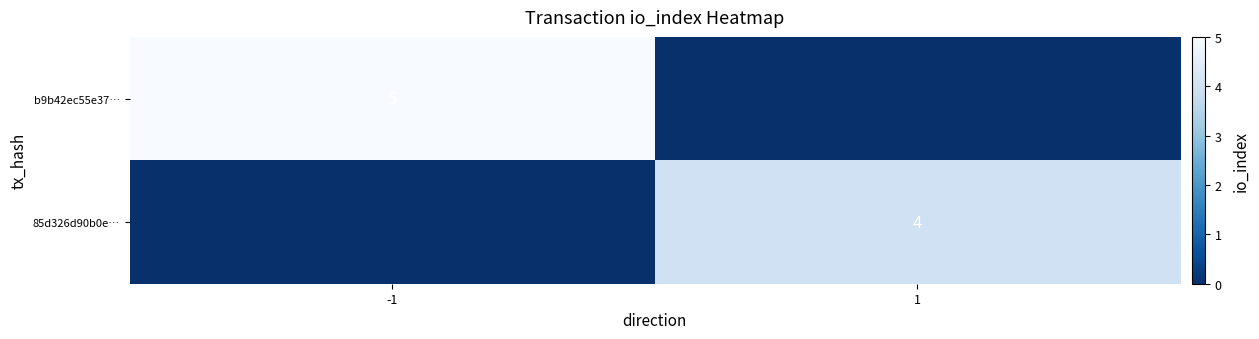

The value of b9b42ec55e37… at -1 is 9. True or false?

False